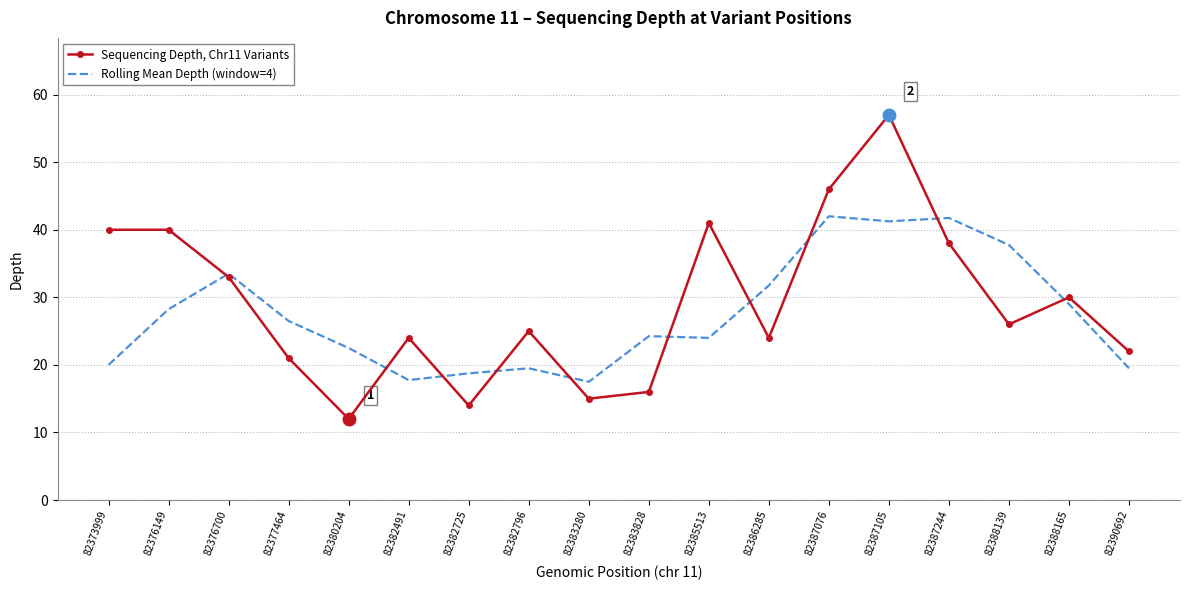

Which category has the lowest value in the Sequencing Depth, Chr11 Variants series?

82380204